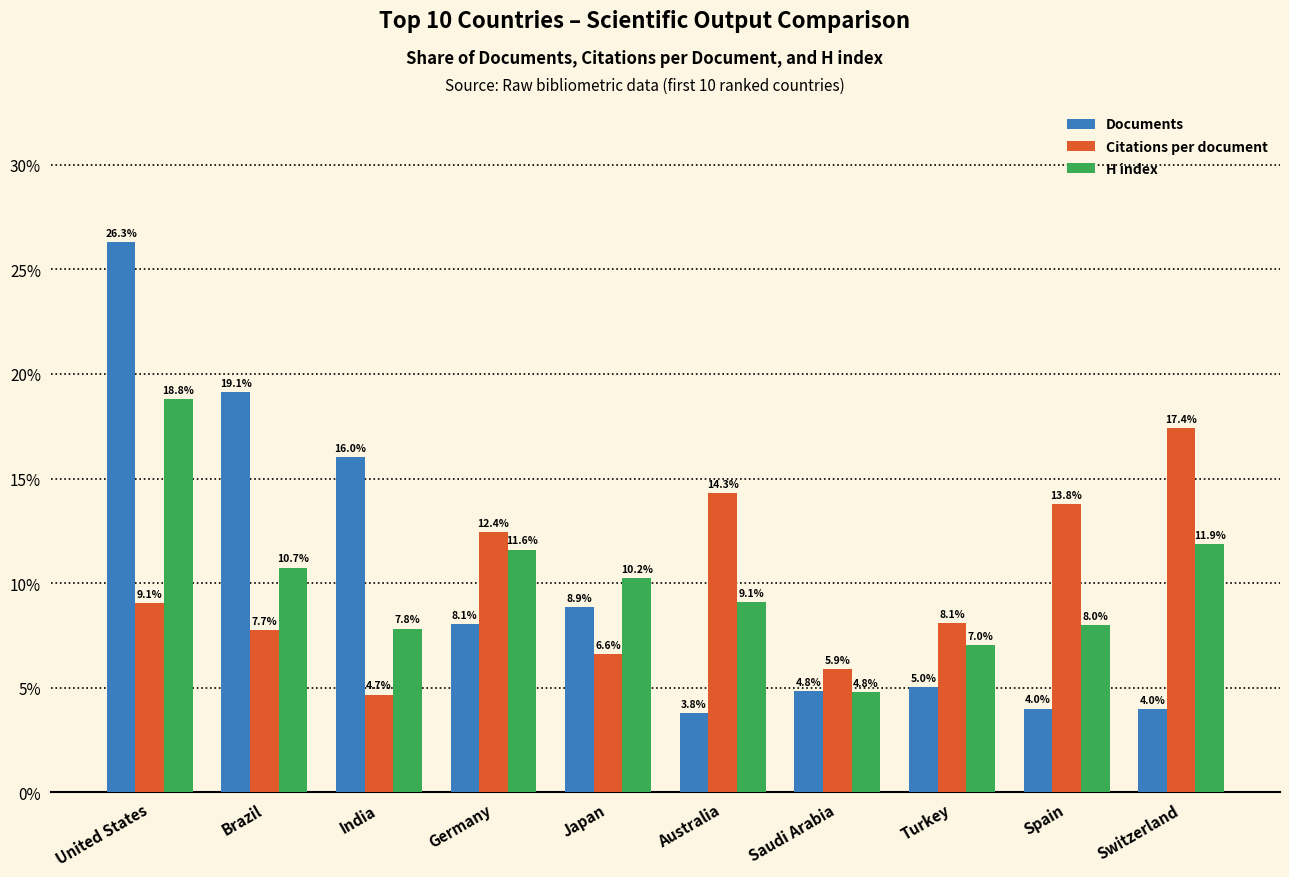

How many bars are there in total?

30